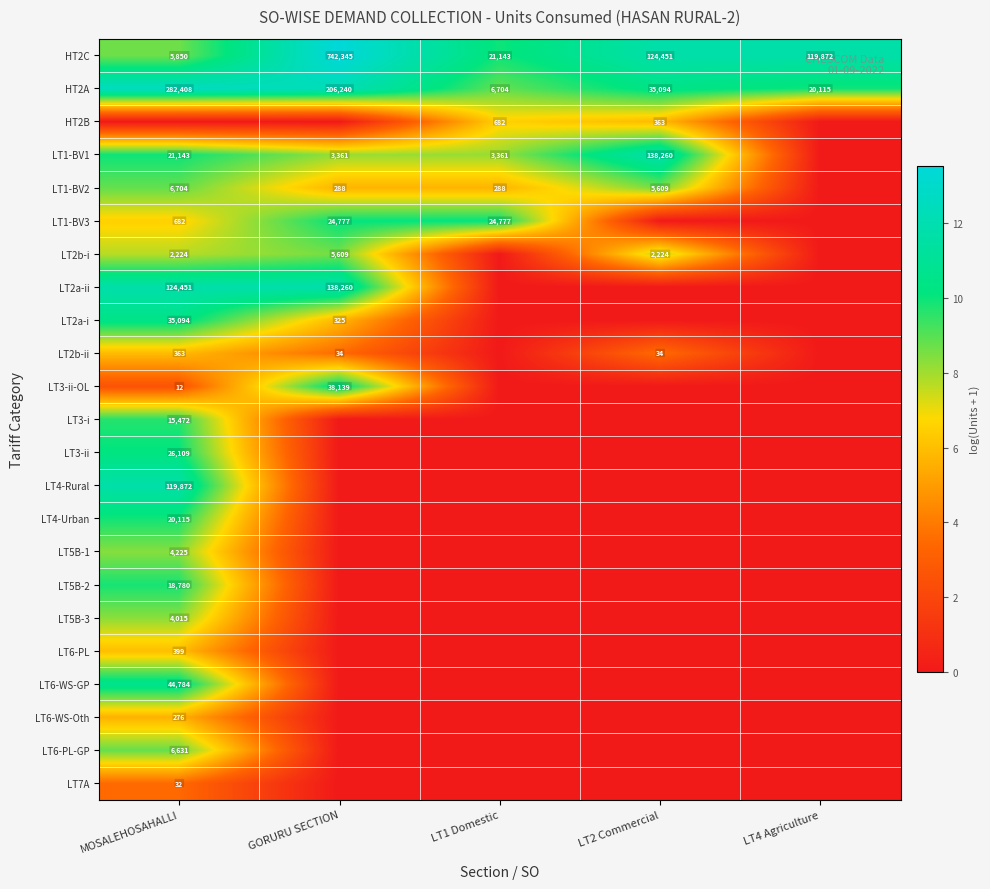

What value does the HT2C series have at LT1 Domestic, to the nearest 100?

21100